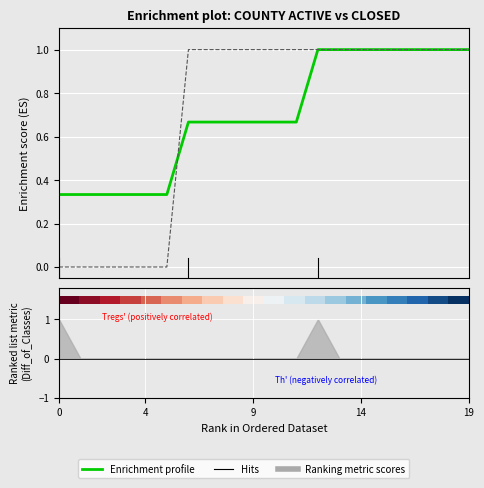

At which label is active closest to 0?

closed